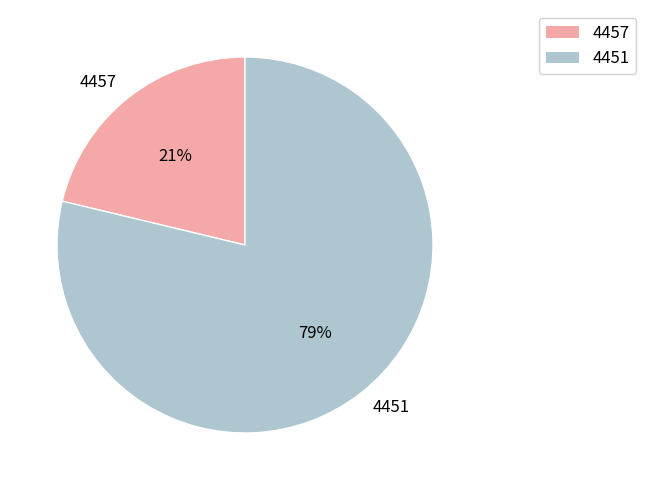

Rank the categories by value from highest to lowest.

4451, 4457